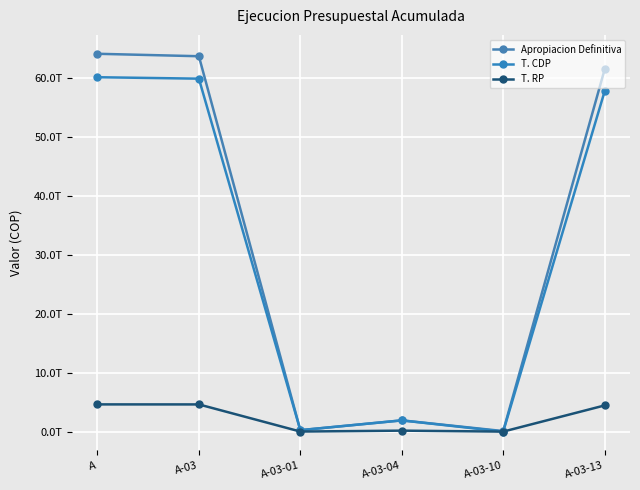

Does the chart have visible grid lines?

Yes